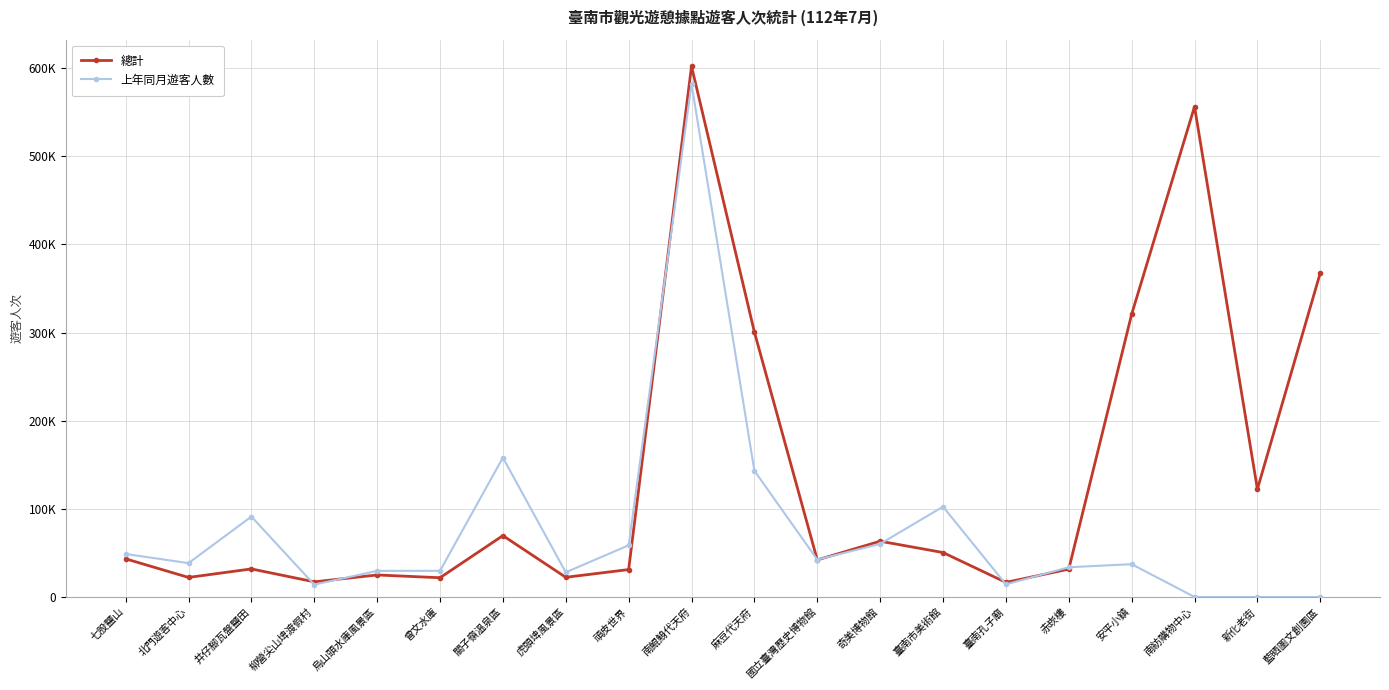

What is the label of the 11th point from the left?

麻豆代天府